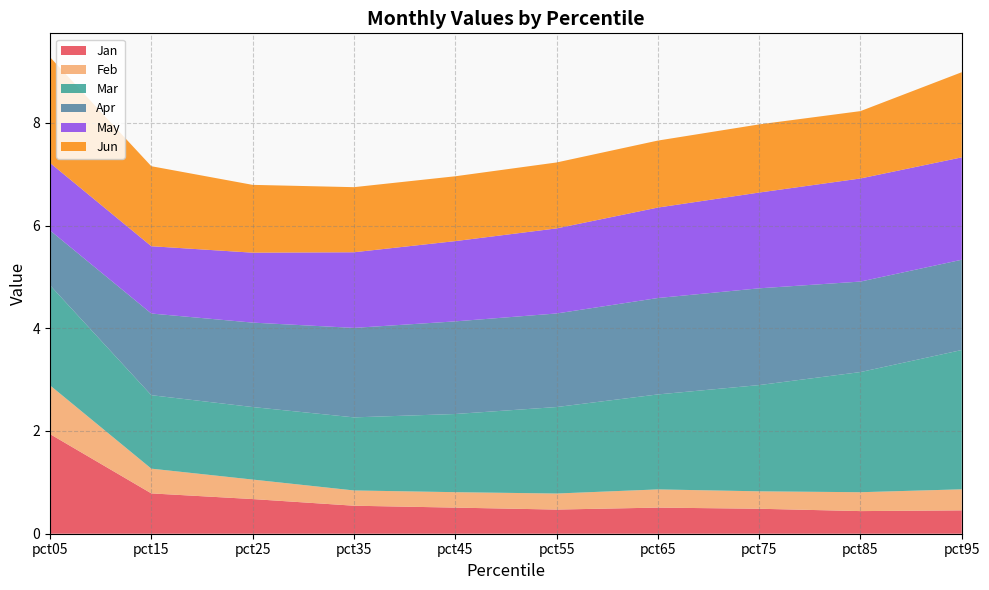

Reading left to right, what are all the values shown in this chart?

Jan: pct05=1.9	pct15=0.8	pct25=0.7	pct35=0.5	pct45=0.5	pct55=0.5	pct65=0.5	pct75=0.5	pct85=0.4	pct95=0.5
Feb: pct05=0.9	pct15=0.5	pct25=0.4	pct35=0.3	pct45=0.3	pct55=0.3	pct65=0.4	pct75=0.3	pct85=0.4	pct95=0.4
Mar: pct05=1.9	pct15=1.4	pct25=1.4	pct35=1.4	pct45=1.5	pct55=1.7	pct65=1.8	pct75=2.1	pct85=2.3	pct95=2.7
Apr: pct05=1.1	pct15=1.6	pct25=1.6	pct35=1.7	pct45=1.8	pct55=1.8	pct65=1.9	pct75=1.9	pct85=1.8	pct95=1.8
May: pct05=1.3	pct15=1.3	pct25=1.4	pct35=1.5	pct45=1.6	pct55=1.7	pct65=1.8	pct75=1.9	pct85=2.0	pct95=2.0
Jun: pct05=2.1	pct15=1.6	pct25=1.3	pct35=1.3	pct45=1.3	pct55=1.3	pct65=1.3	pct75=1.3	pct85=1.3	pct95=1.7